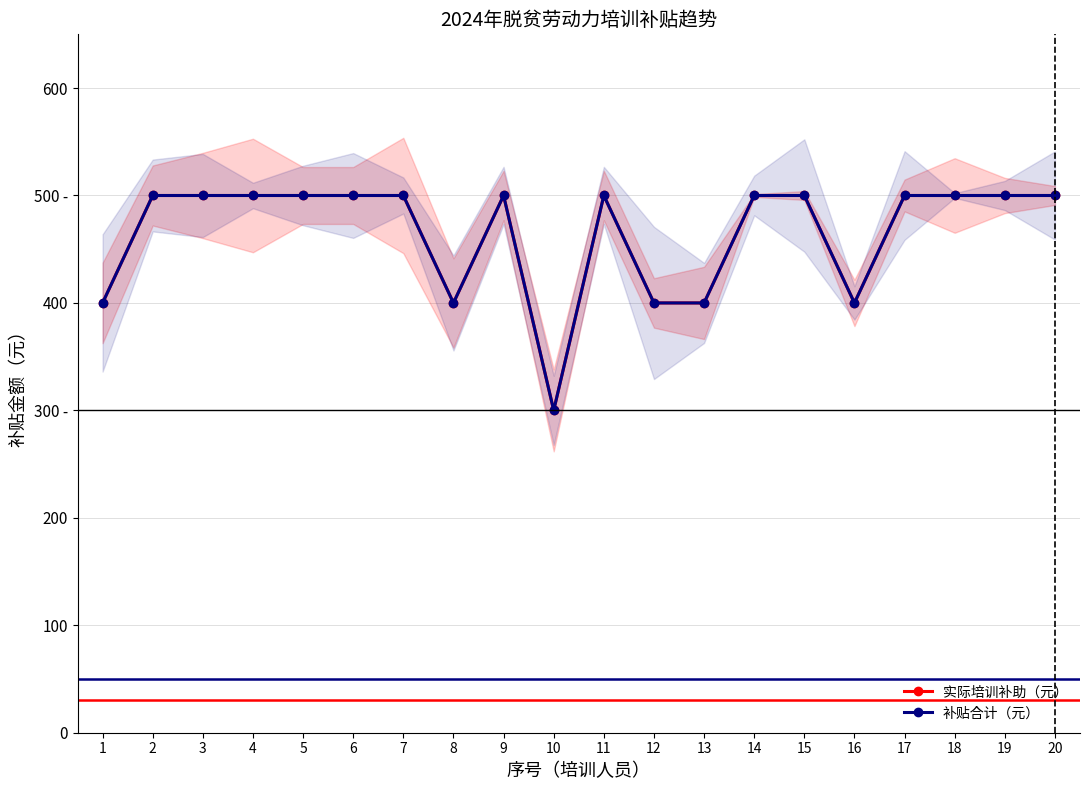

True or false: 实际培训补助（元） and 补贴合计（元） cross at least once.

False